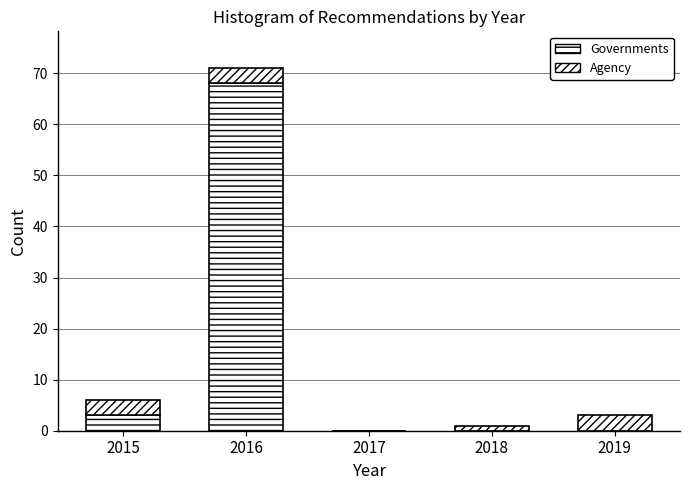

Count the number of categories in the chart.

5